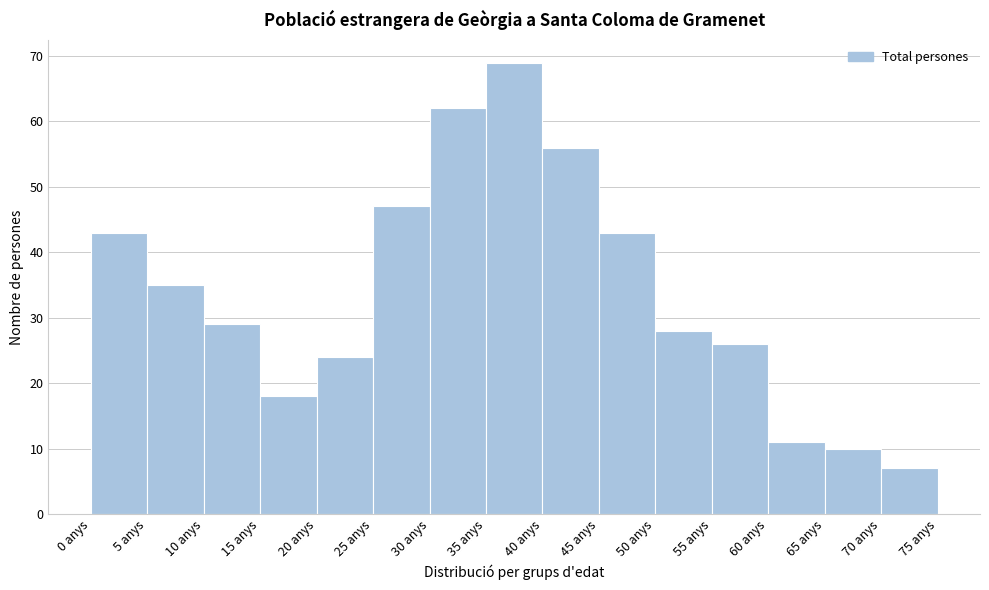

Over which range of the x-axis is the bar tallest?

35 to 40